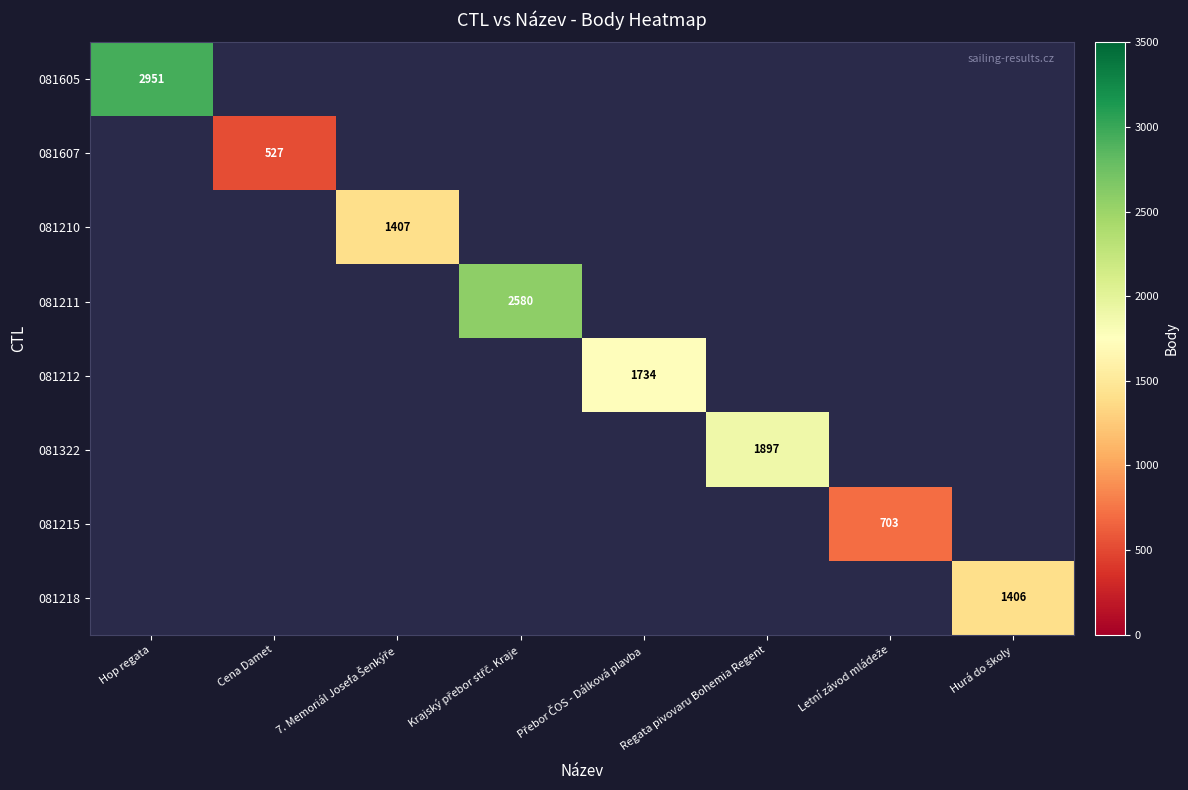

The 081605 series shows 2040 at Hop regata. True or false?

False